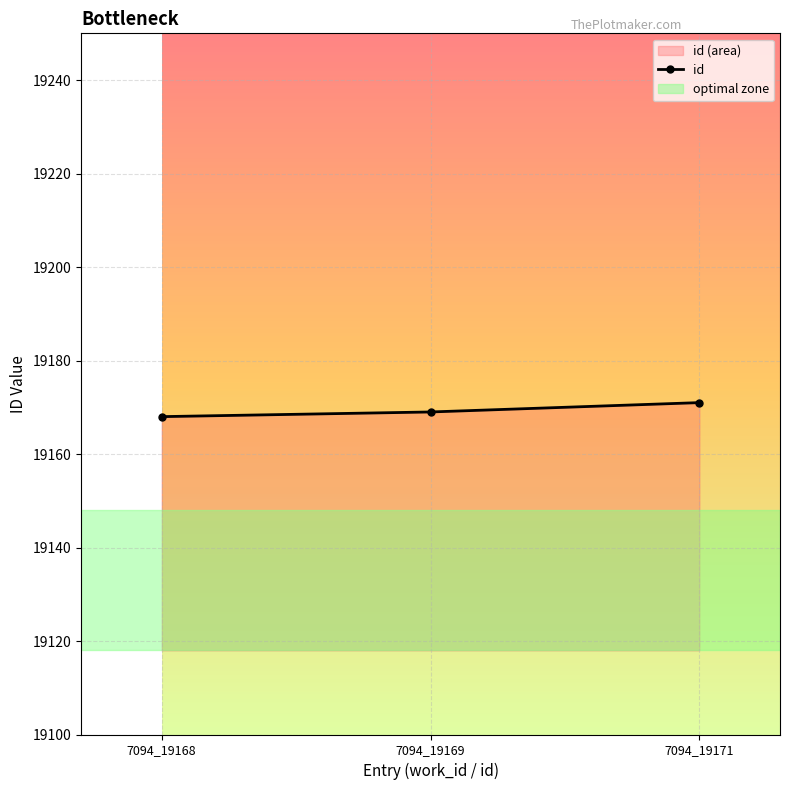

The value at 7094_19169 is 11651. True or false?

False